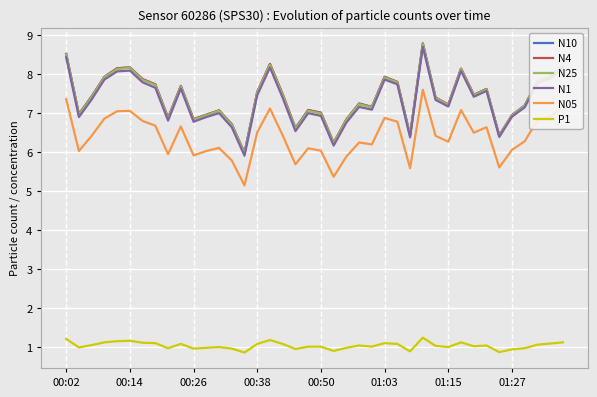

What is the highest value of the N25 series?

8.8